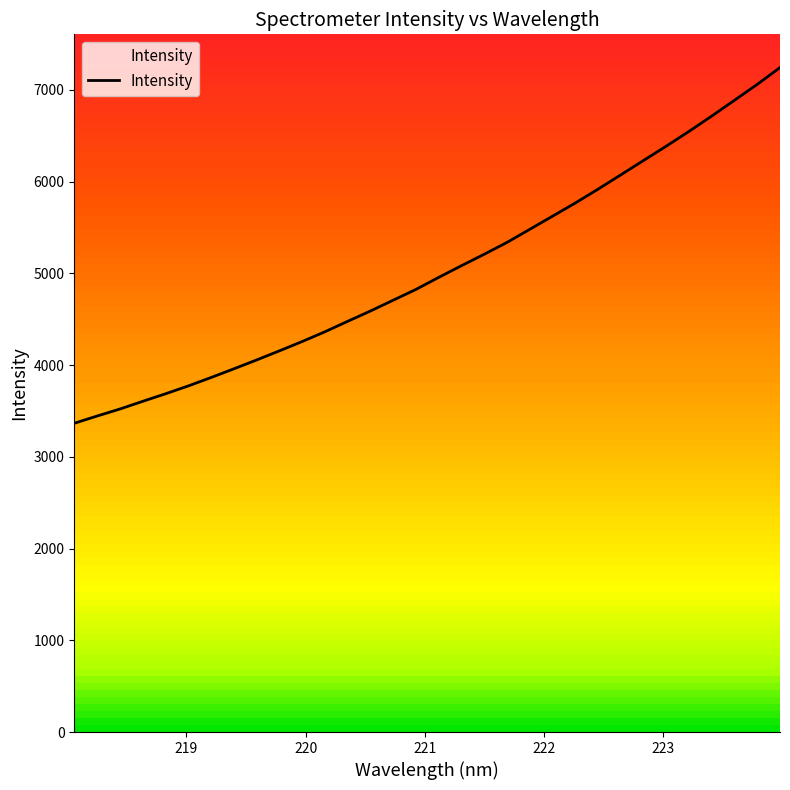

What is the difference between the maximum and minimum values?

3877.3